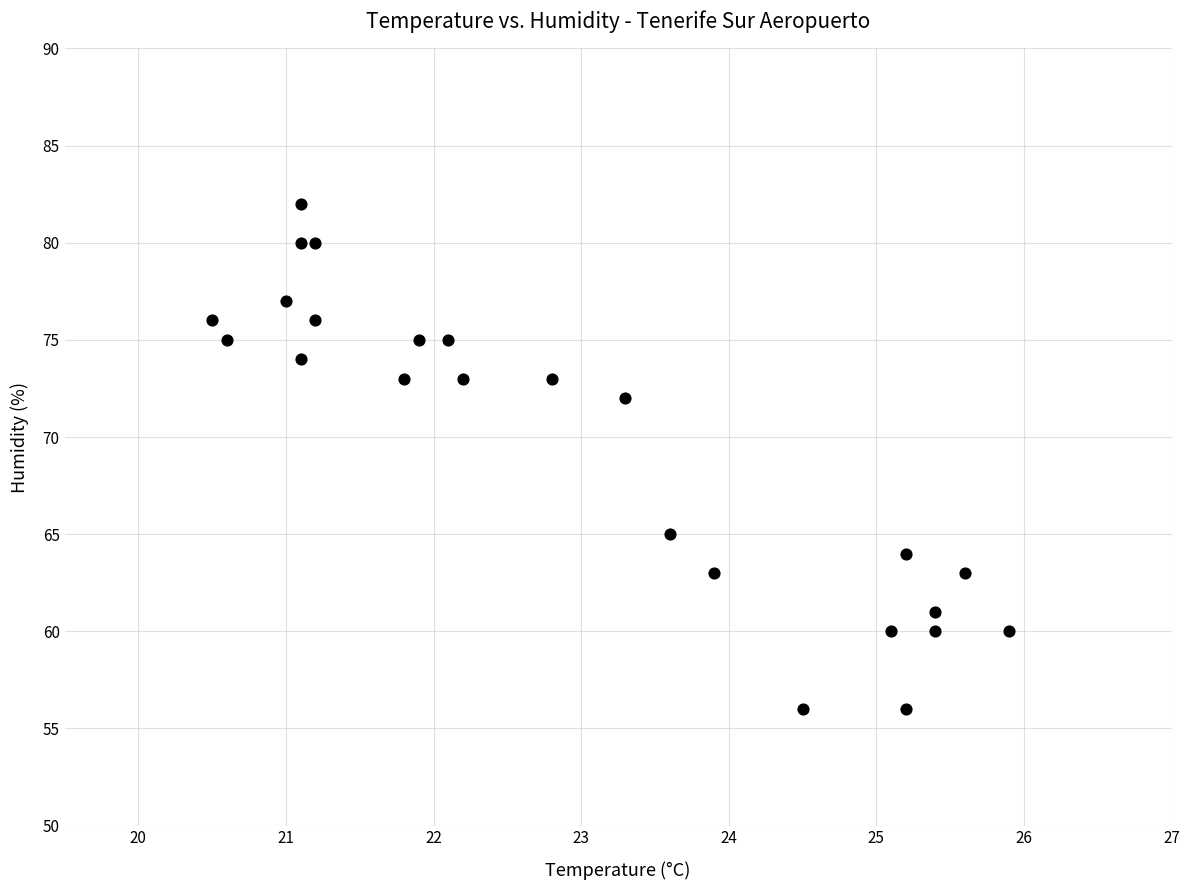

What is the range of Y values (max minus min)?

26